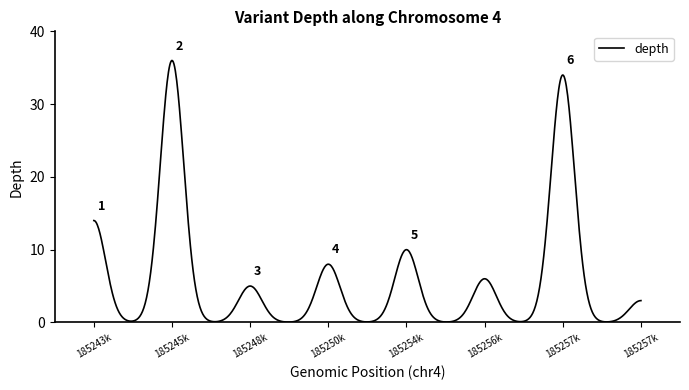

What is the difference between the maximum and minimum values?

35.9